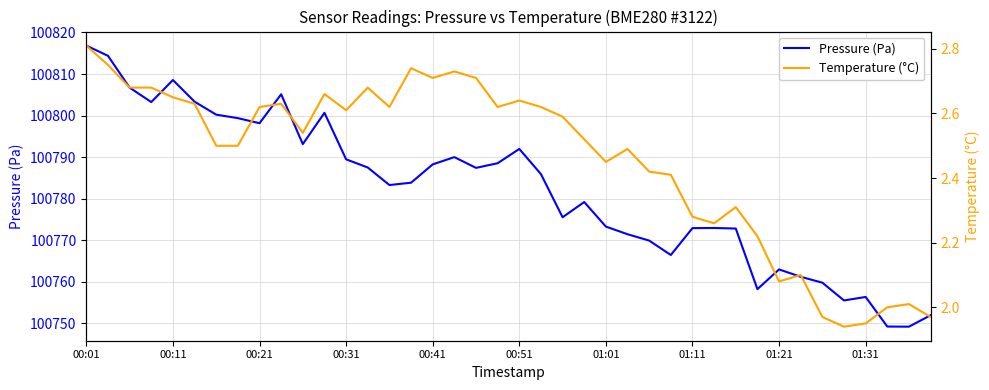

Is it true that Pressure (Pa) equals 47241.9 at 33?

False